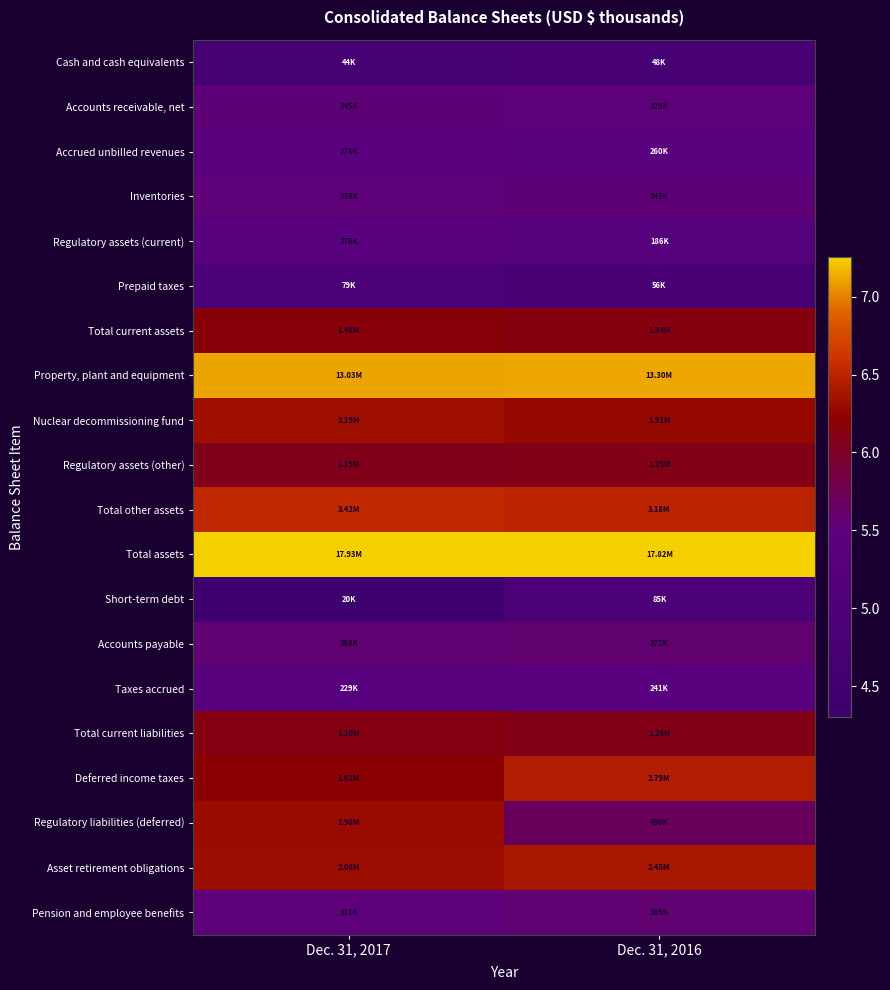

Reading left to right, what are all the values shown in this chart?

Cash and cash equivalents: Dec. 31, 2017=4.6	Dec. 31, 2016=4.7
Accounts receivable, net: Dec. 31, 2017=5.5	Dec. 31, 2016=5.5
Accrued unbilled revenues: Dec. 31, 2017=5.4	Dec. 31, 2016=5.4
Inventories: Dec. 31, 2017=5.5	Dec. 31, 2016=5.5
Regulatory assets (current): Dec. 31, 2017=5.4	Dec. 31, 2016=5.3
Prepaid taxes: Dec. 31, 2017=4.9	Dec. 31, 2016=4.7
Total current assets: Dec. 31, 2017=6.2	Dec. 31, 2016=6.1
Property, plant and equipment: Dec. 31, 2017=7.1	Dec. 31, 2016=7.1
Nuclear decommissioning fund: Dec. 31, 2017=6.3	Dec. 31, 2016=6.3
Regulatory assets (other): Dec. 31, 2017=6.1	Dec. 31, 2016=6.1
Total other assets: Dec. 31, 2017=6.5	Dec. 31, 2016=6.5
Total assets: Dec. 31, 2017=7.3	Dec. 31, 2016=7.3
Short-term debt: Dec. 31, 2017=4.3	Dec. 31, 2016=4.9
Accounts payable: Dec. 31, 2017=5.6	Dec. 31, 2016=5.6
Taxes accrued: Dec. 31, 2017=5.4	Dec. 31, 2016=5.4
Total current liabilities: Dec. 31, 2017=6.1	Dec. 31, 2016=6.1
Deferred income taxes: Dec. 31, 2017=6.2	Dec. 31, 2016=6.4
Regulatory liabilities (deferred): Dec. 31, 2017=6.3	Dec. 31, 2016=5.7
Asset retirement obligations: Dec. 31, 2017=6.3	Dec. 31, 2016=6.4
Pension and employee benefits: Dec. 31, 2017=5.5	Dec. 31, 2016=5.6